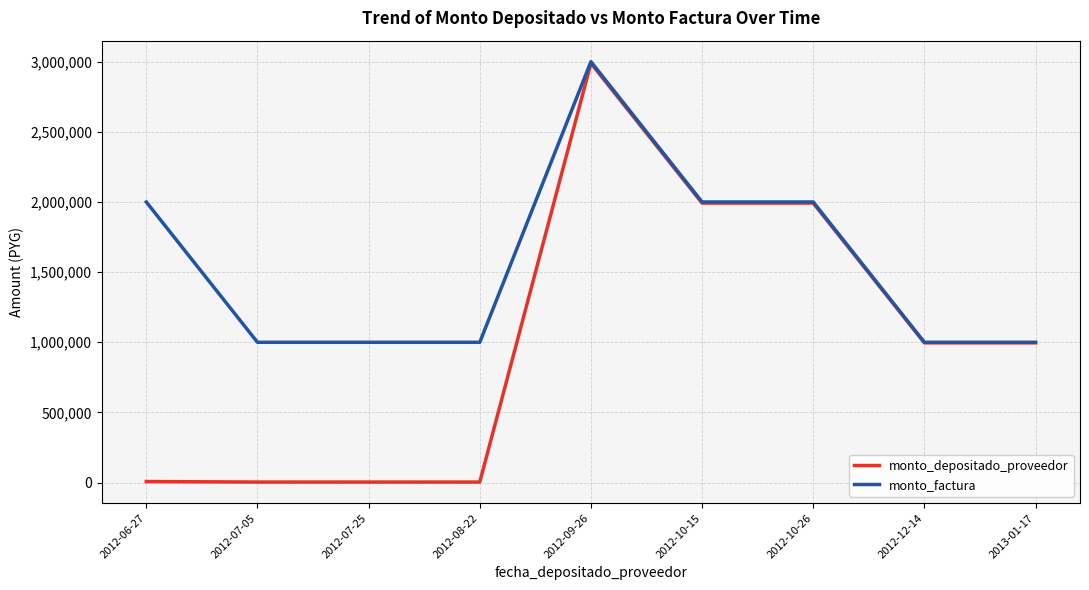

True or false: monto_depositado_proveedor has a value of 996190 at 2012-12-14.

True